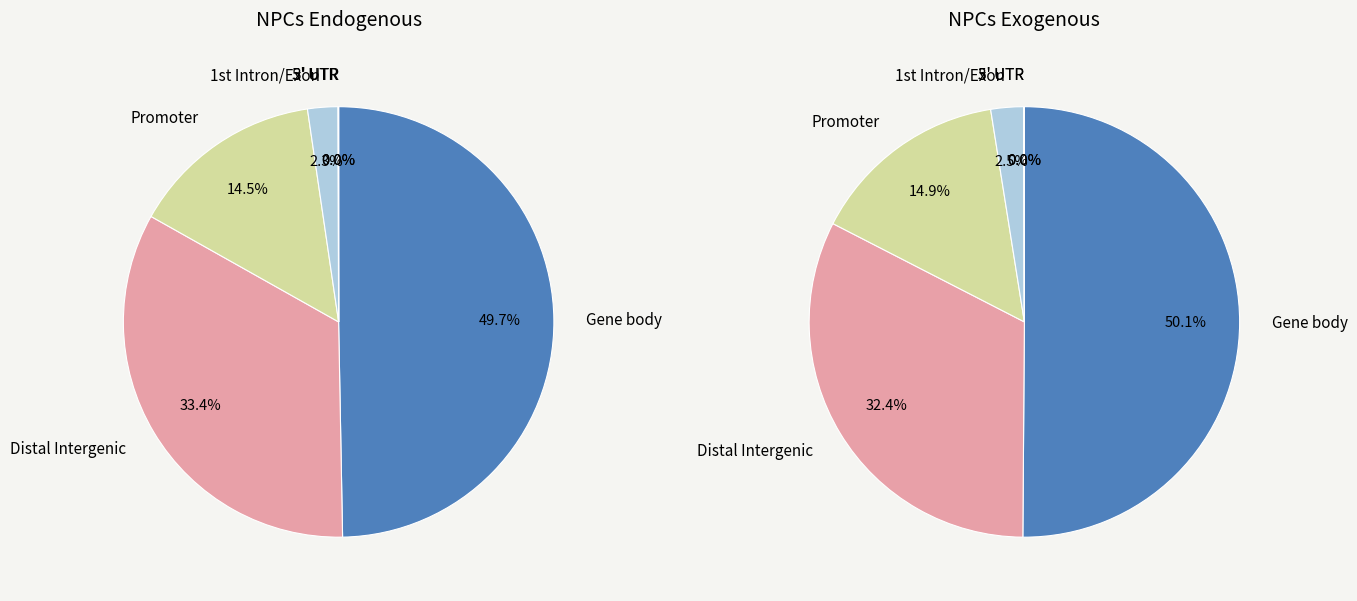

Is there a majority slice in this chart?

No